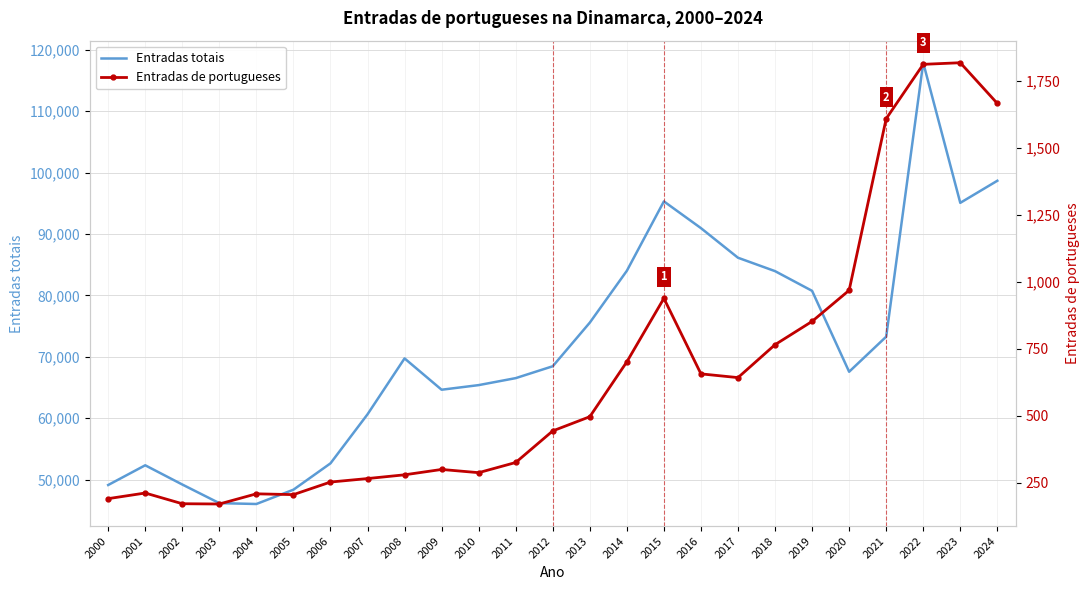

How many interior local peaks does the Entradas de portugueses series have?

5